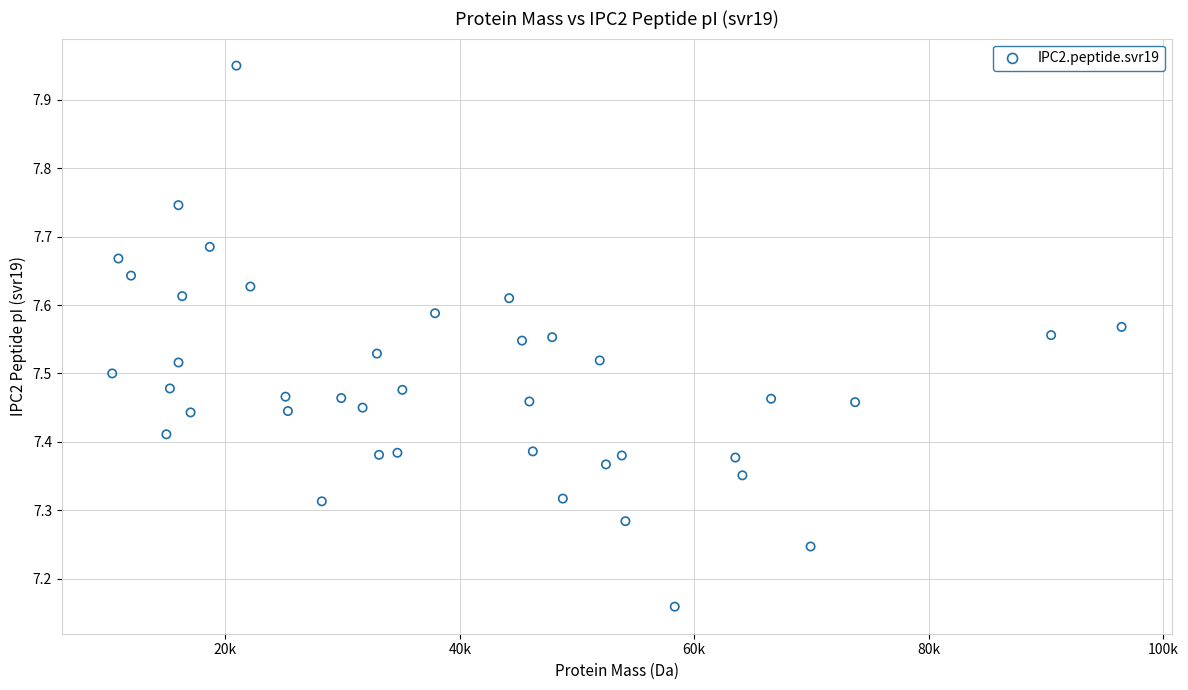

What is the range of X values (max minus min)?

86105.9